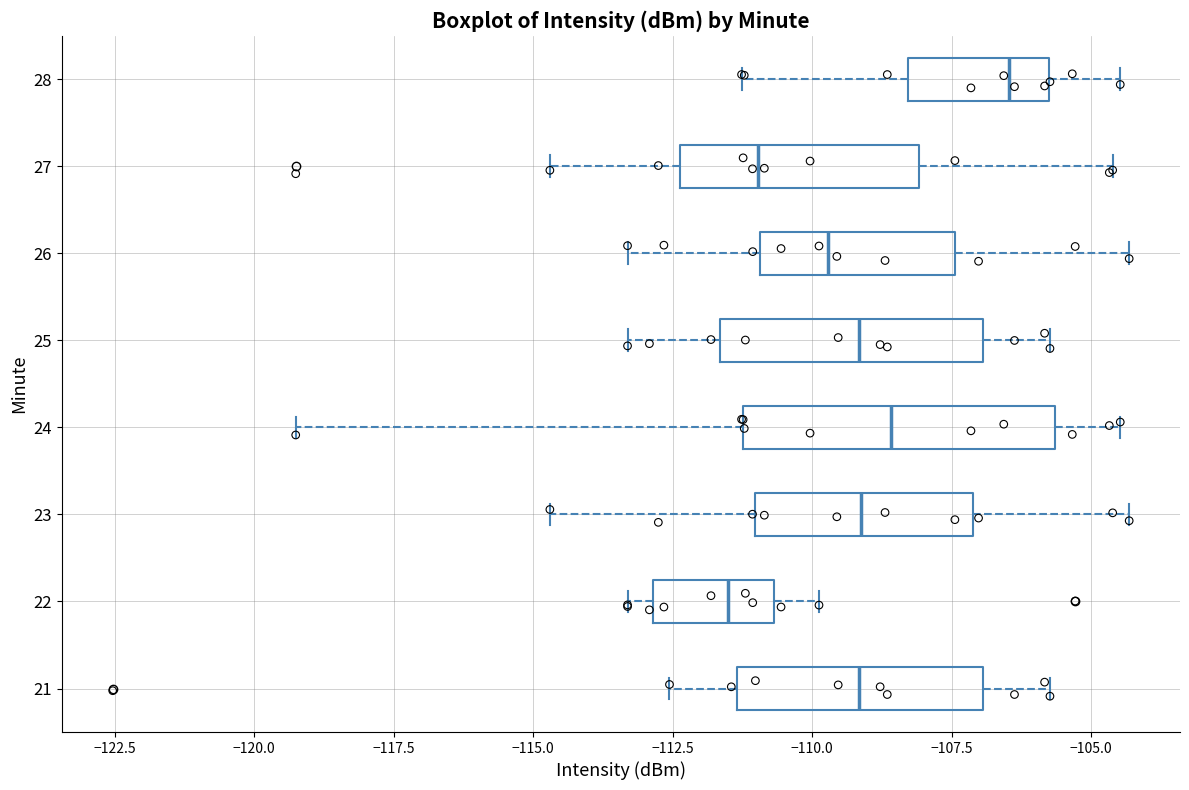

Which box has the furthest to the left median line?

22